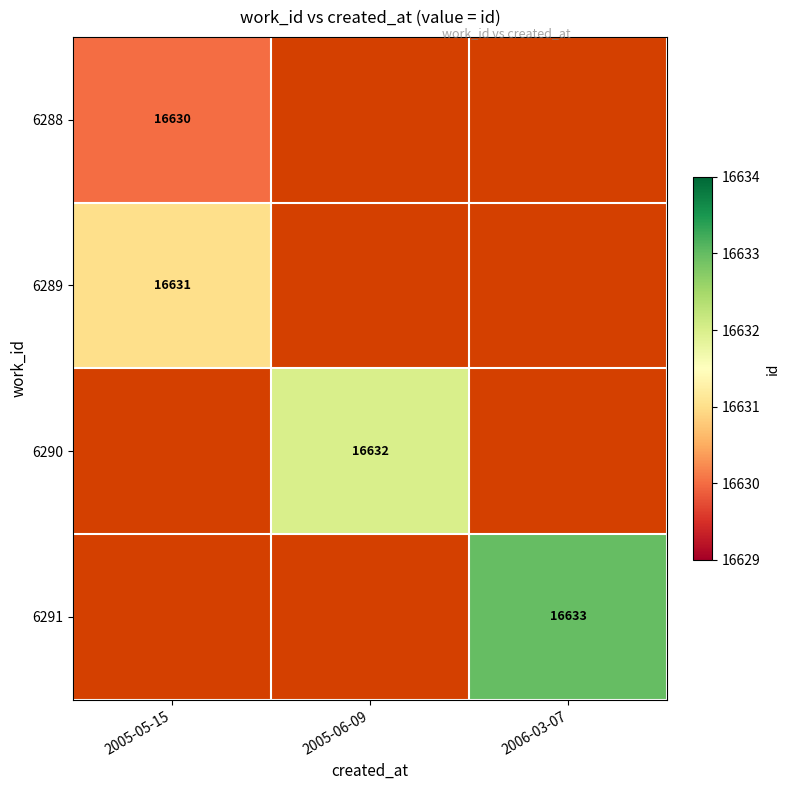

True or false: 6289 has a value of 16631 at 2005-05-15.

True